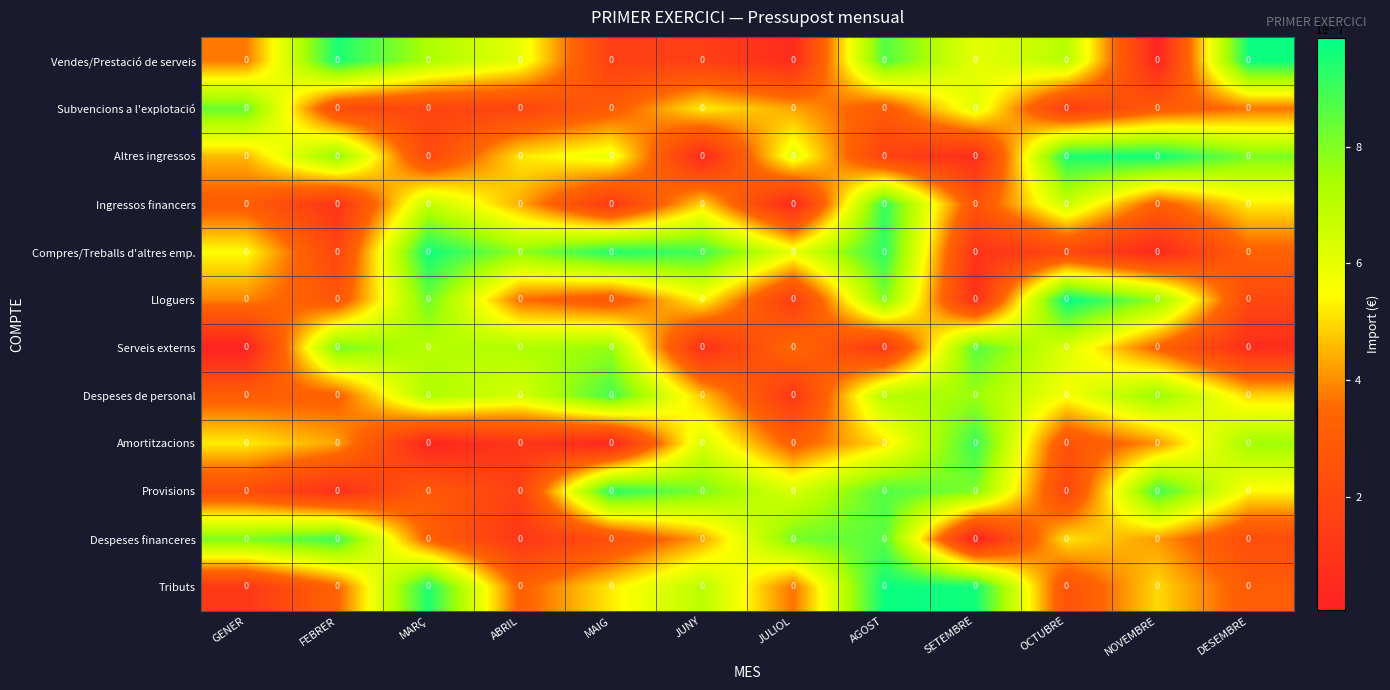

True or false: Despeses de personal has a value of 0.0 at SETEMBRE.

False